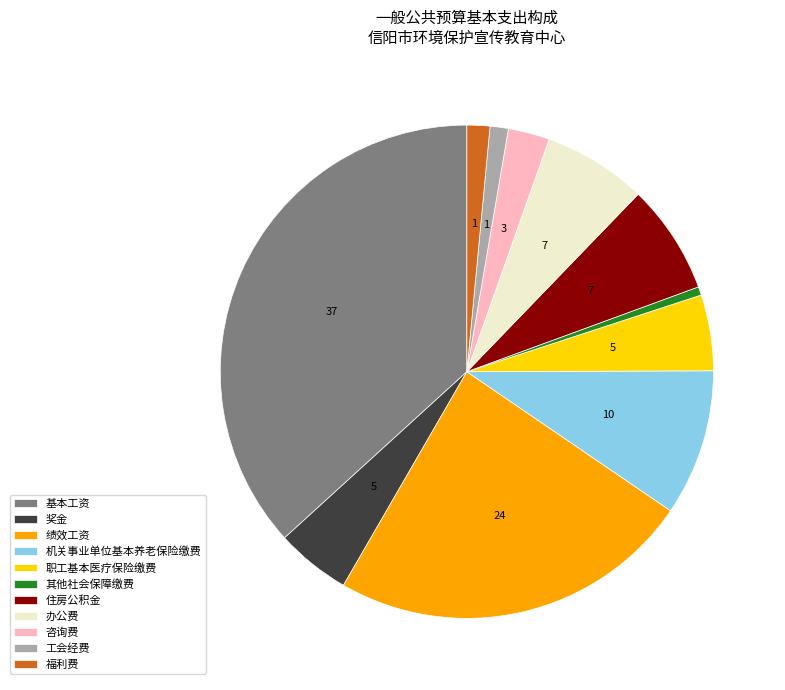

Does any single category account for the majority?

No